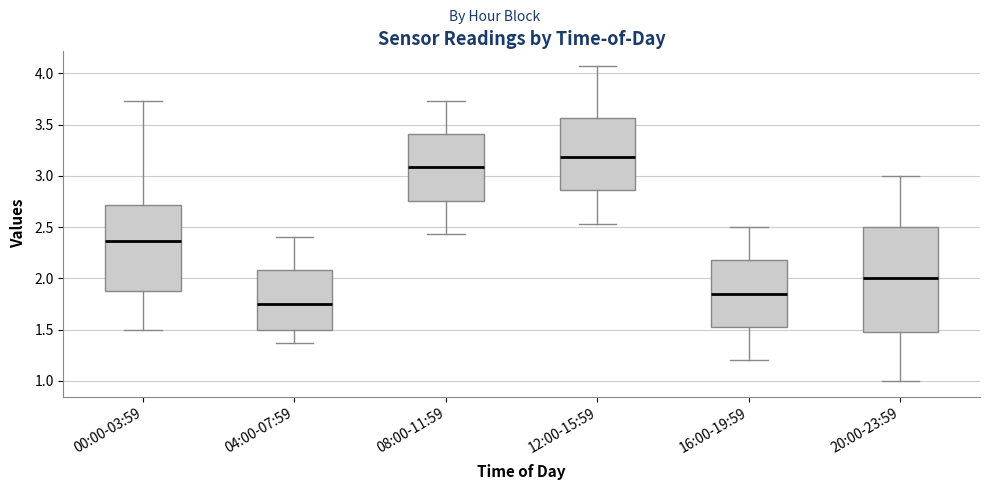

Where is the lower edge of the box for 20:00-23:59 on the y-axis? The values are not printed on the chart, so give them approximately, as read against the axis.

1.50